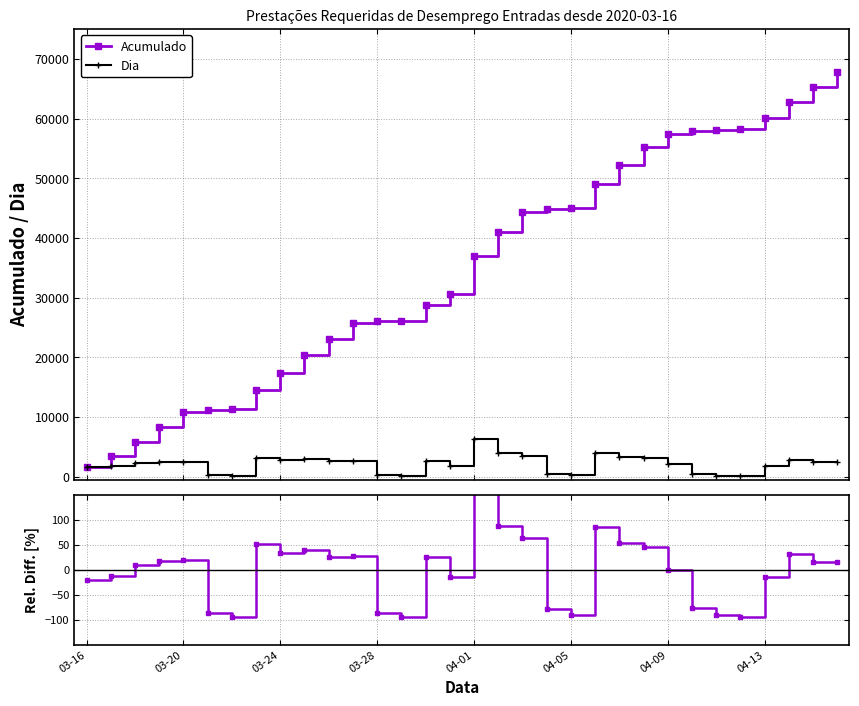

What is the lowest value of the Dia series?

121